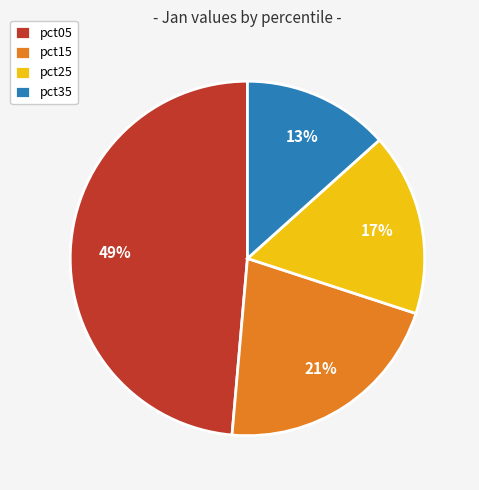

True or false: pct05 accounts for 37% of the total.

False